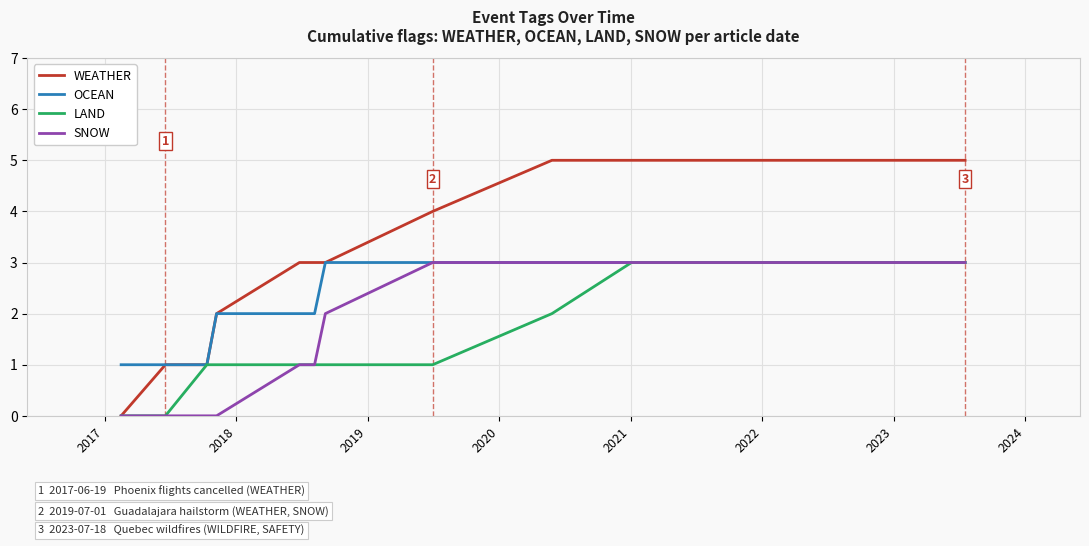

Which series has the widest spread of values?

WEATHER